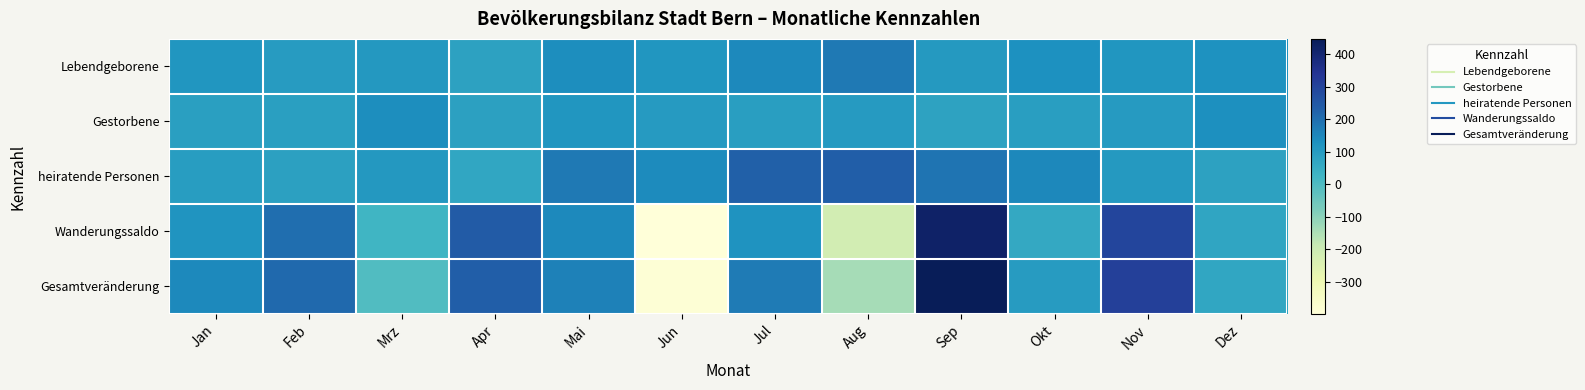

Between Apr and Okt, which series saw the biggest shift?

Wanderungssaldo